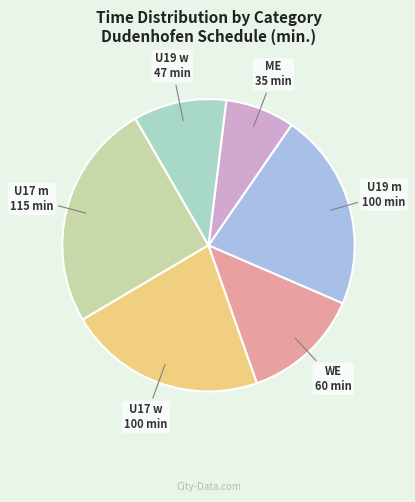

Which has a higher value, WE or U19 w?

WE